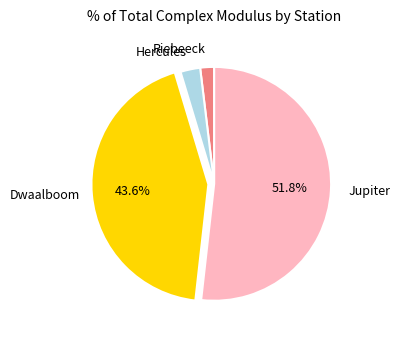

How many segments does this pie chart have?

4